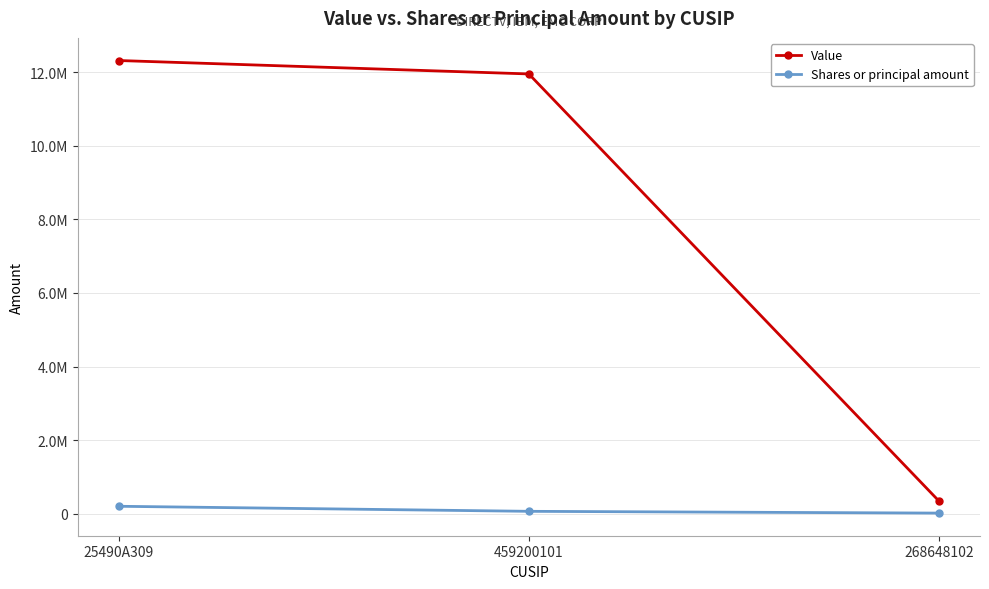

Does the chart have visible grid lines?

Yes